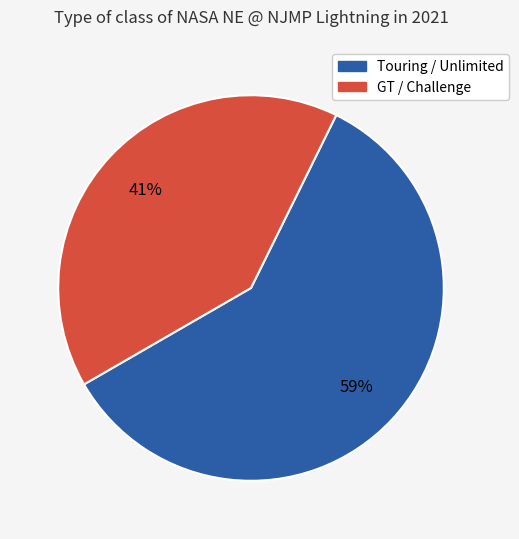

Is there any slice that represents more than half of the pie?

Yes